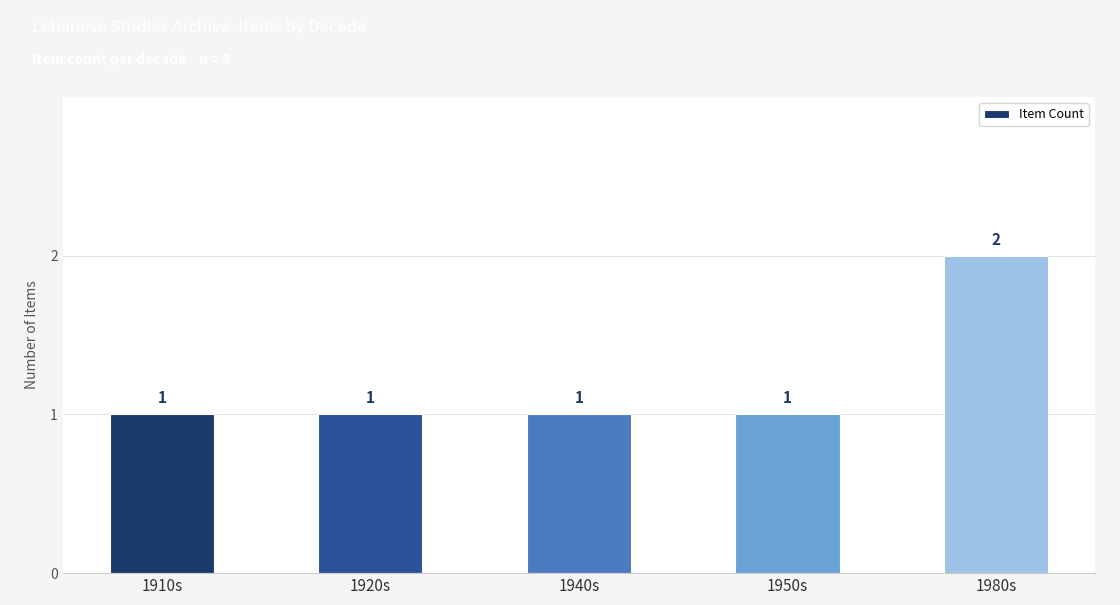

Reading left to right, transcribe all the data shown in this chart.

1	1	1	1	2